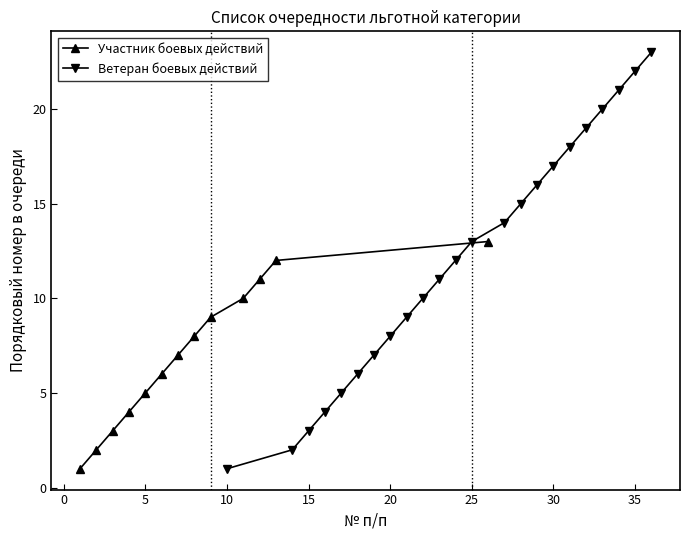

True or false: Ветеран боевых действий has a value of 17 at 30.

True